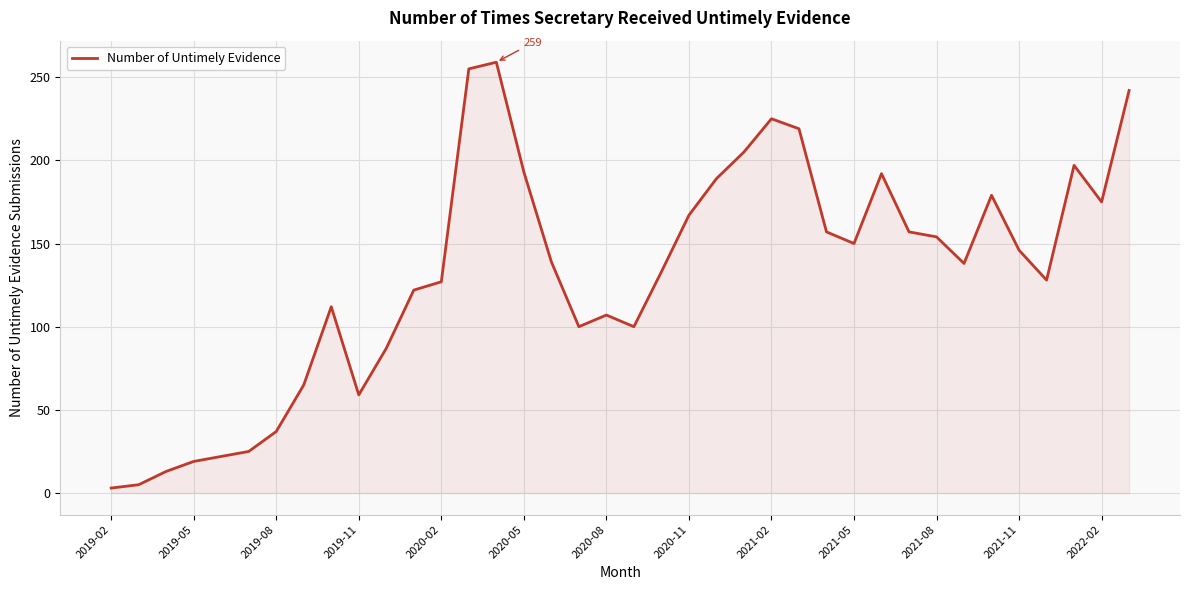

What is the maximum value shown in the chart?

259